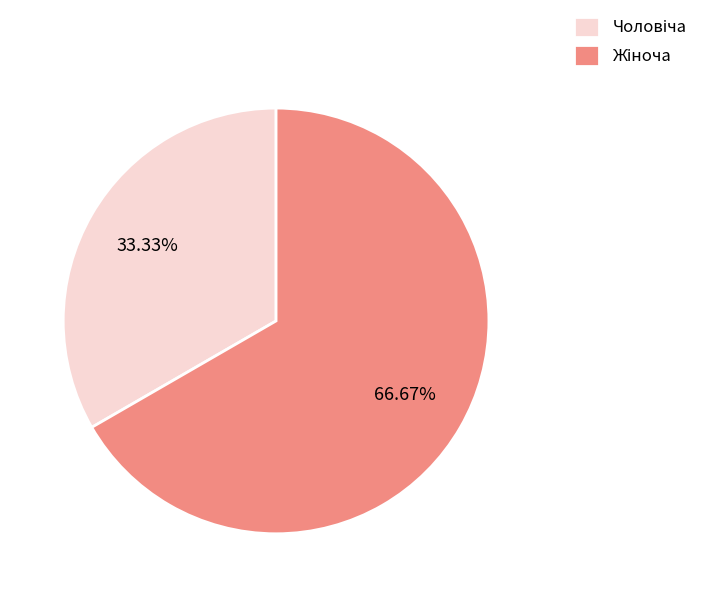

Is there a majority slice in this chart?

Yes